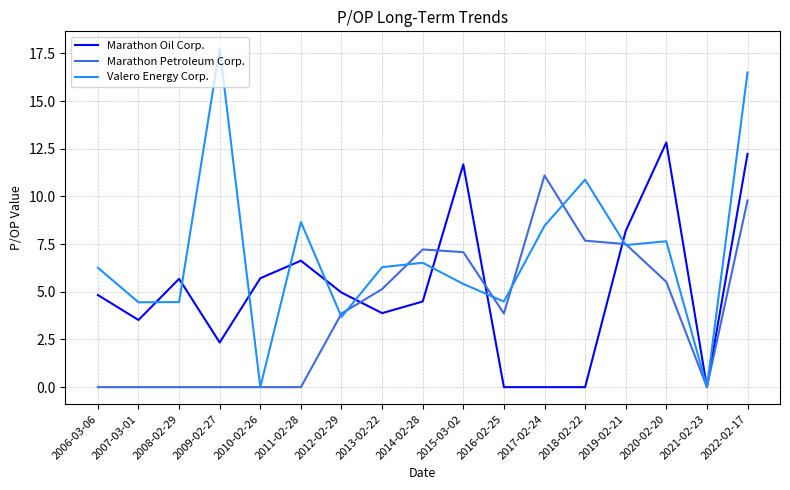

What position from the right is 2009-02-27?

14